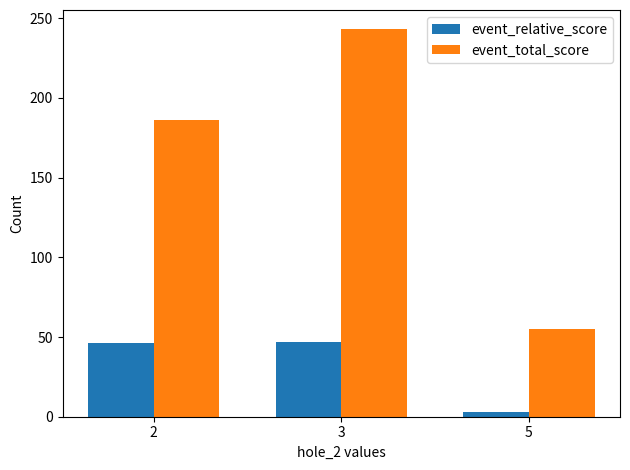

The value of event_relative_score at 2 is 46. True or false?

True